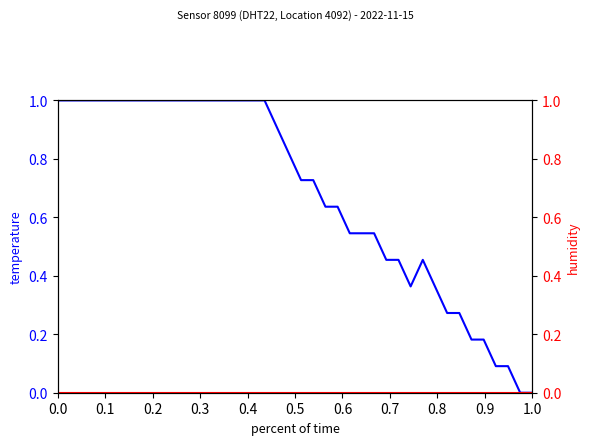

What is the highest value of the temperature series?

1.0